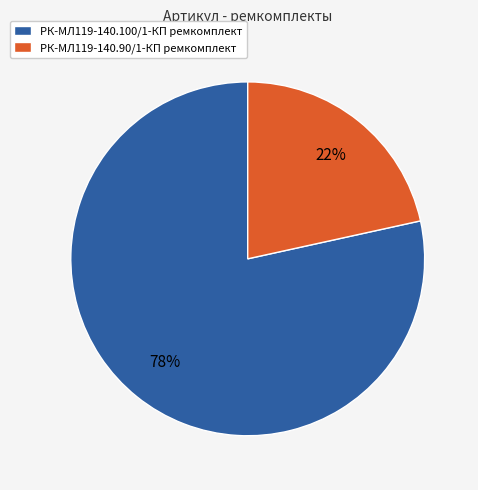

Is it true that РК-МЛ119-140.100/1-КП ремкомплект is 91% of the pie?

False